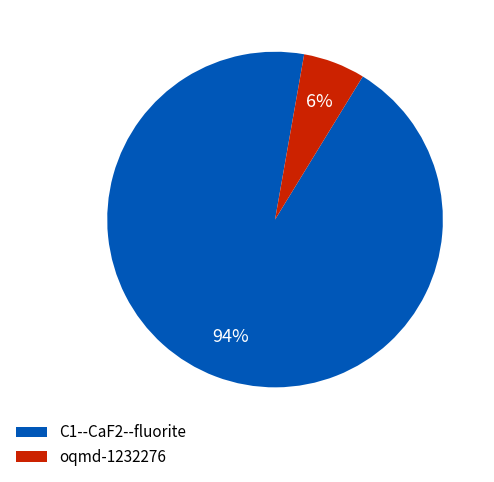

What percentage is the C1--CaF2--fluorite slice, to the nearest percent?

94%